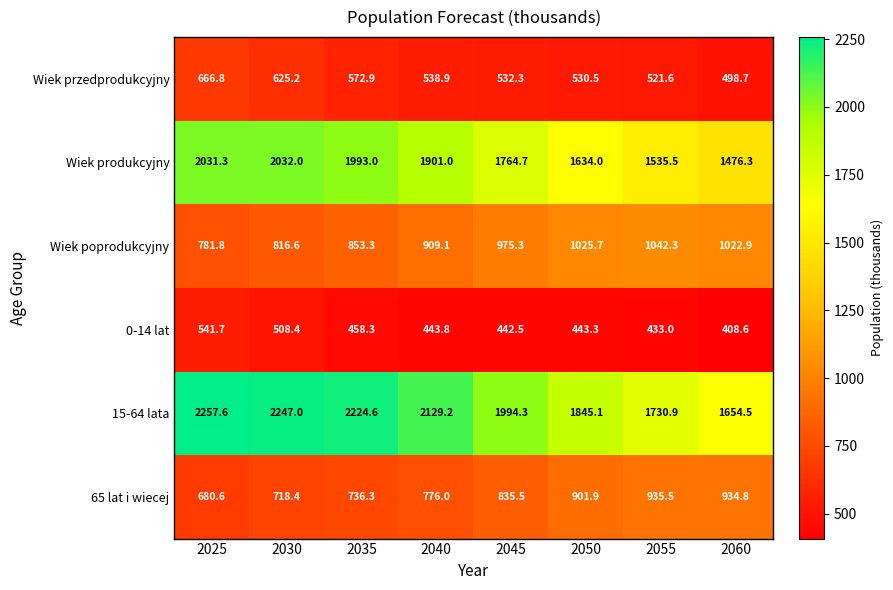

Between 2025 and 2050, which series saw the biggest shift?

15-64 lata